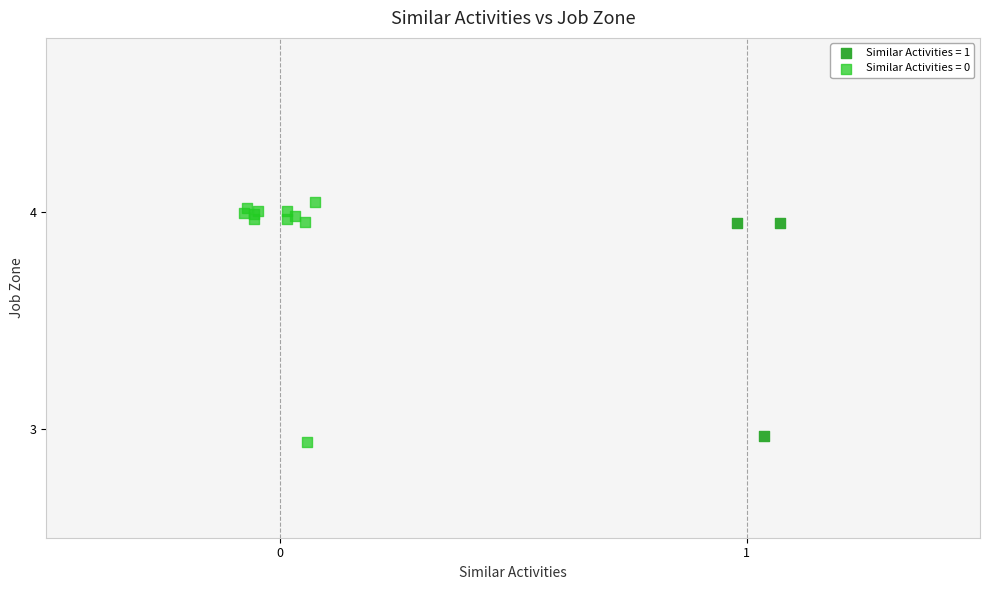

Which series has the largest Y range (max minus min)?

Similar Activities = 0